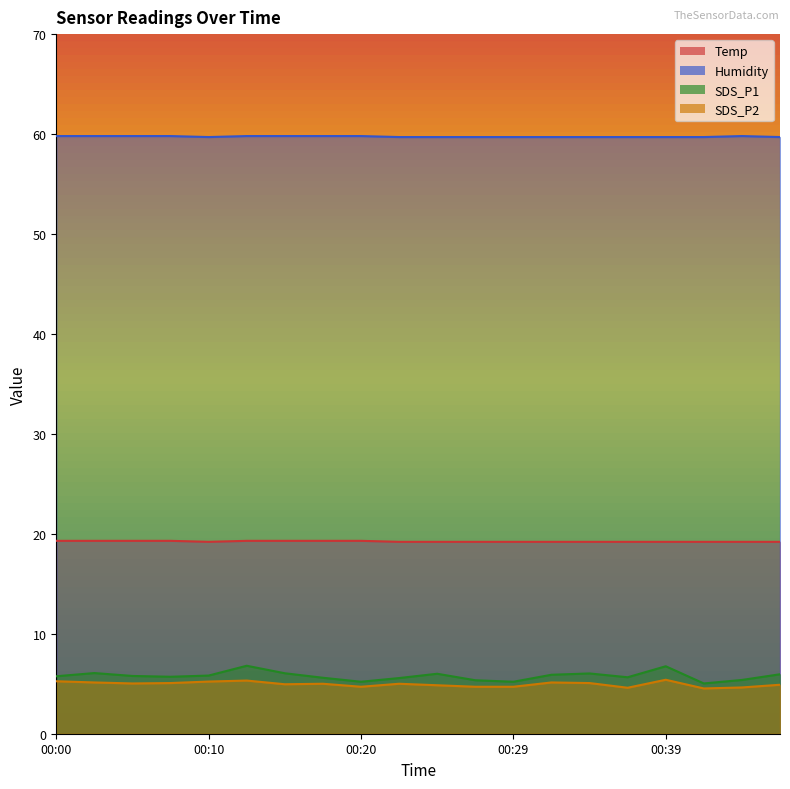

Reading right to left, transcribe all the data shown in this chart.

Temp: 19.2	19.2	19.2	19.2	19.2	19.2	19.2	19.2	19.2	19.2	19.2	19.3	19.3	19.3	19.3	19.2	19.3	19.3	19.3	19.3
Humidity: 59.7	59.8	59.7	59.7	59.7	59.7	59.7	59.7	59.7	59.7	59.7	59.8	59.8	59.8	59.8	59.7	59.8	59.8	59.8	59.8
SDS_P1: 6.0	5.4	5.0	6.8	5.7	6.0	5.9	5.2	5.3	6.0	5.6	5.2	5.6	6.0	6.8	5.8	5.7	5.8	6.1	5.8
SDS_P2: 4.9	4.6	4.5	5.4	4.6	5.1	5.1	4.7	4.7	4.8	5.0	4.7	5.0	5.0	5.3	5.2	5.1	5.0	5.1	5.2